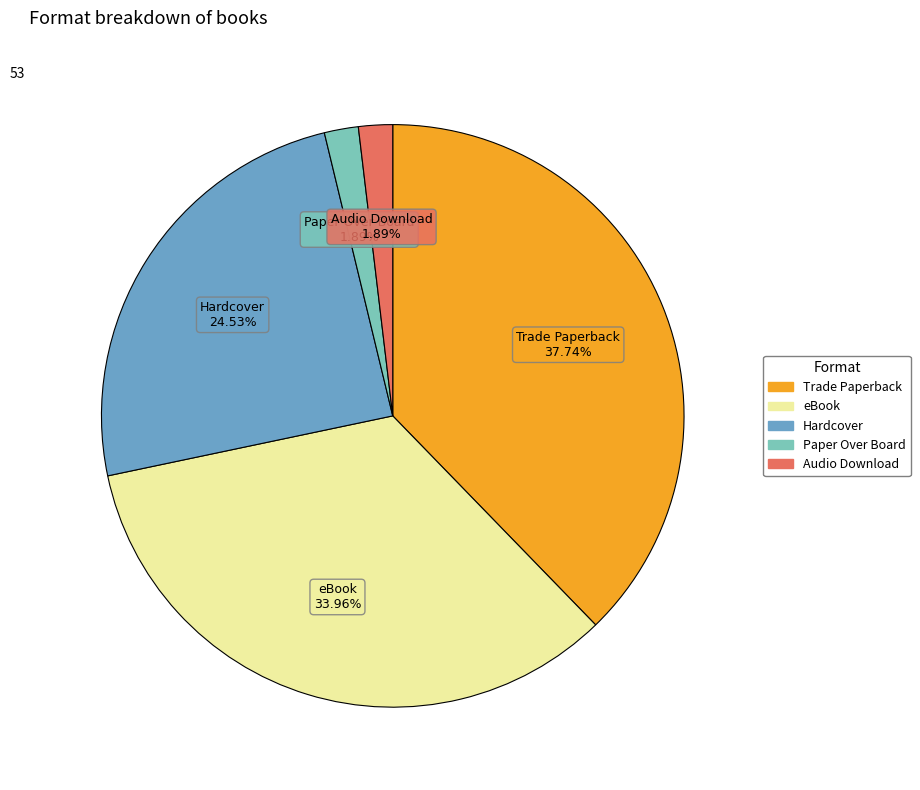

What is the total percentage of Hardcover and Audio Download?

26.4%